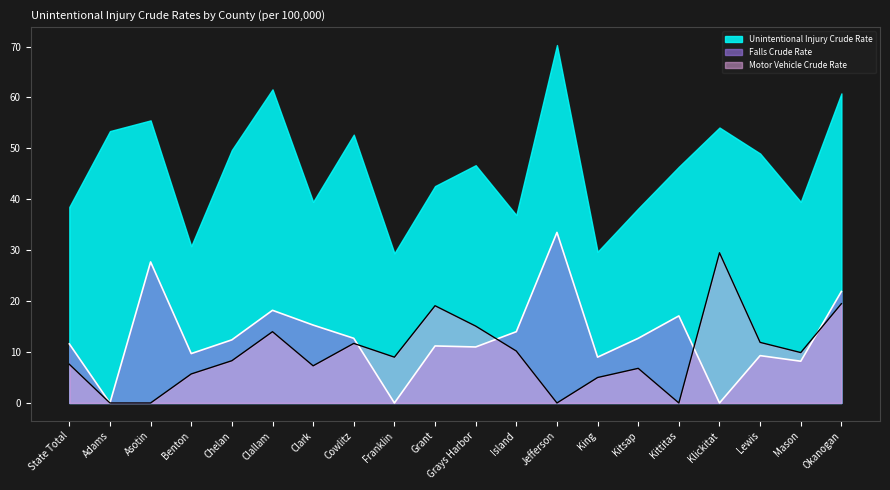

The Motor Vehicle Crude Rate series shows -19.3 at Asotin. True or false?

False